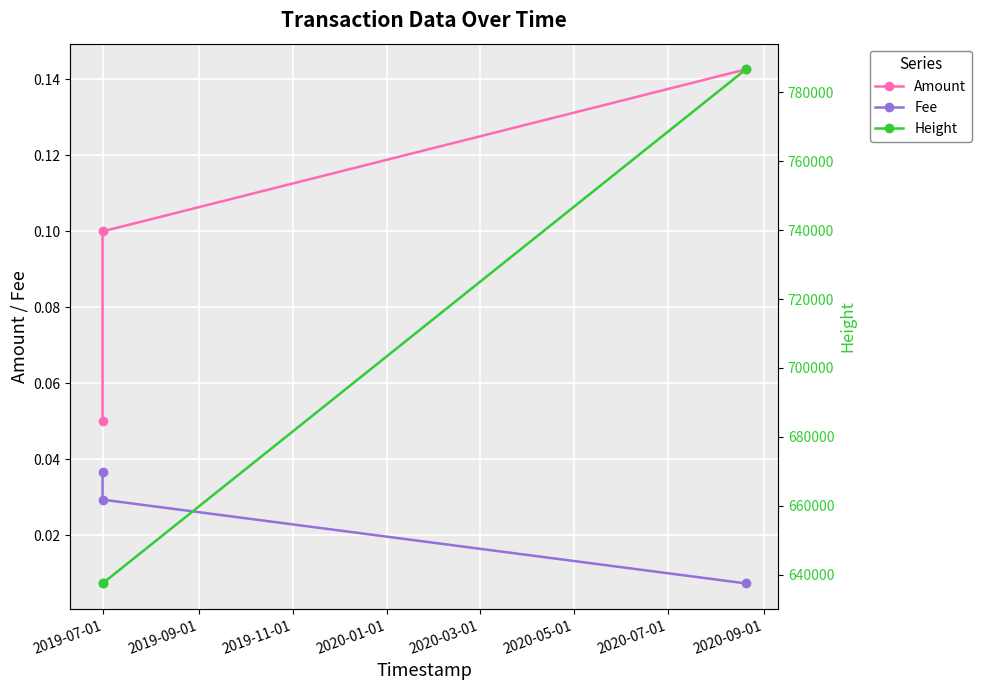

Reading right to left, list all the values displayed in this chart.

Amount: 0.1	0.1	0.1
Fee: 0.0	0.0	0.0
Height: 786633.0	637502.0	637501.0